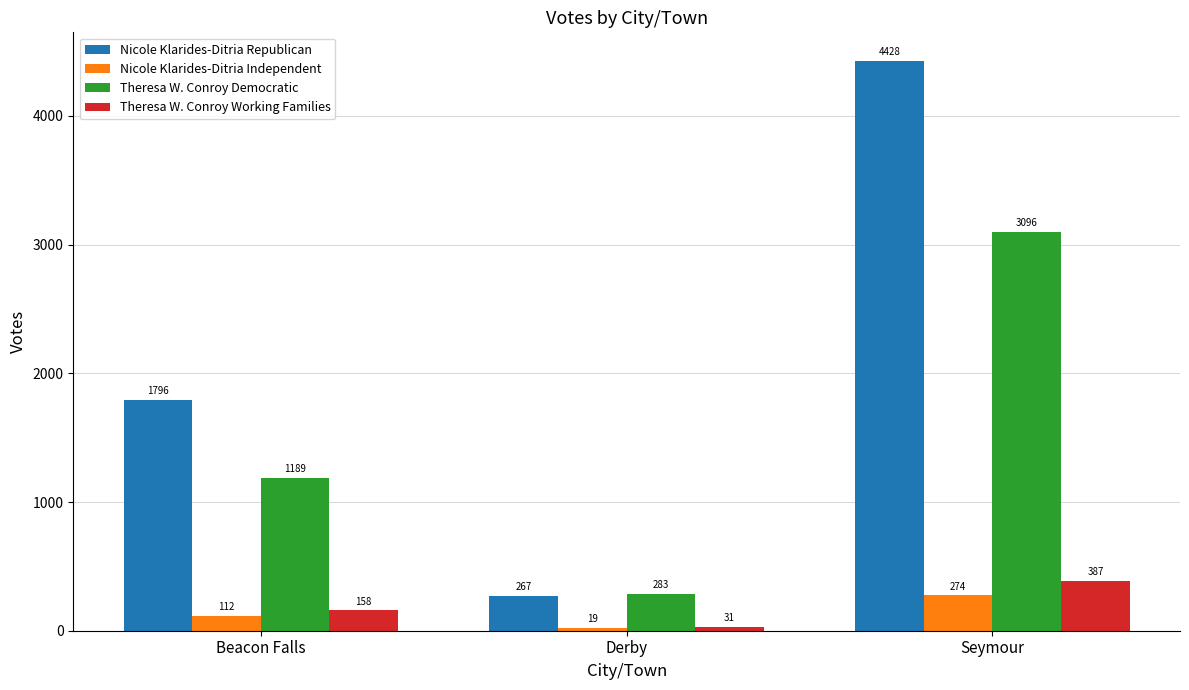

Where is Nicole Klarides-Ditria Independent nearest to the value 146?

Beacon Falls